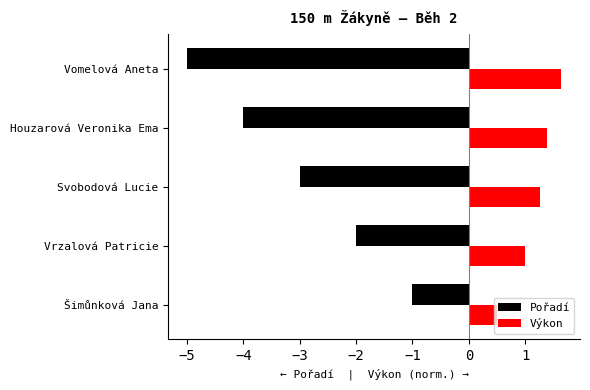

How many data points in Pořadí are less than -3?

2